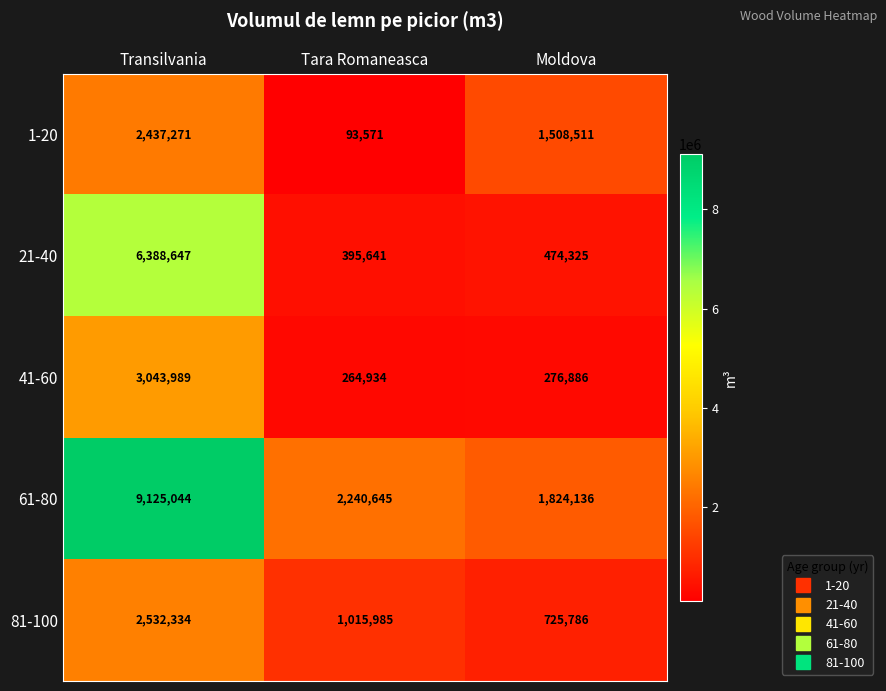

Between Tara Romaneasca and Moldova, which series saw the biggest shift?

1-20